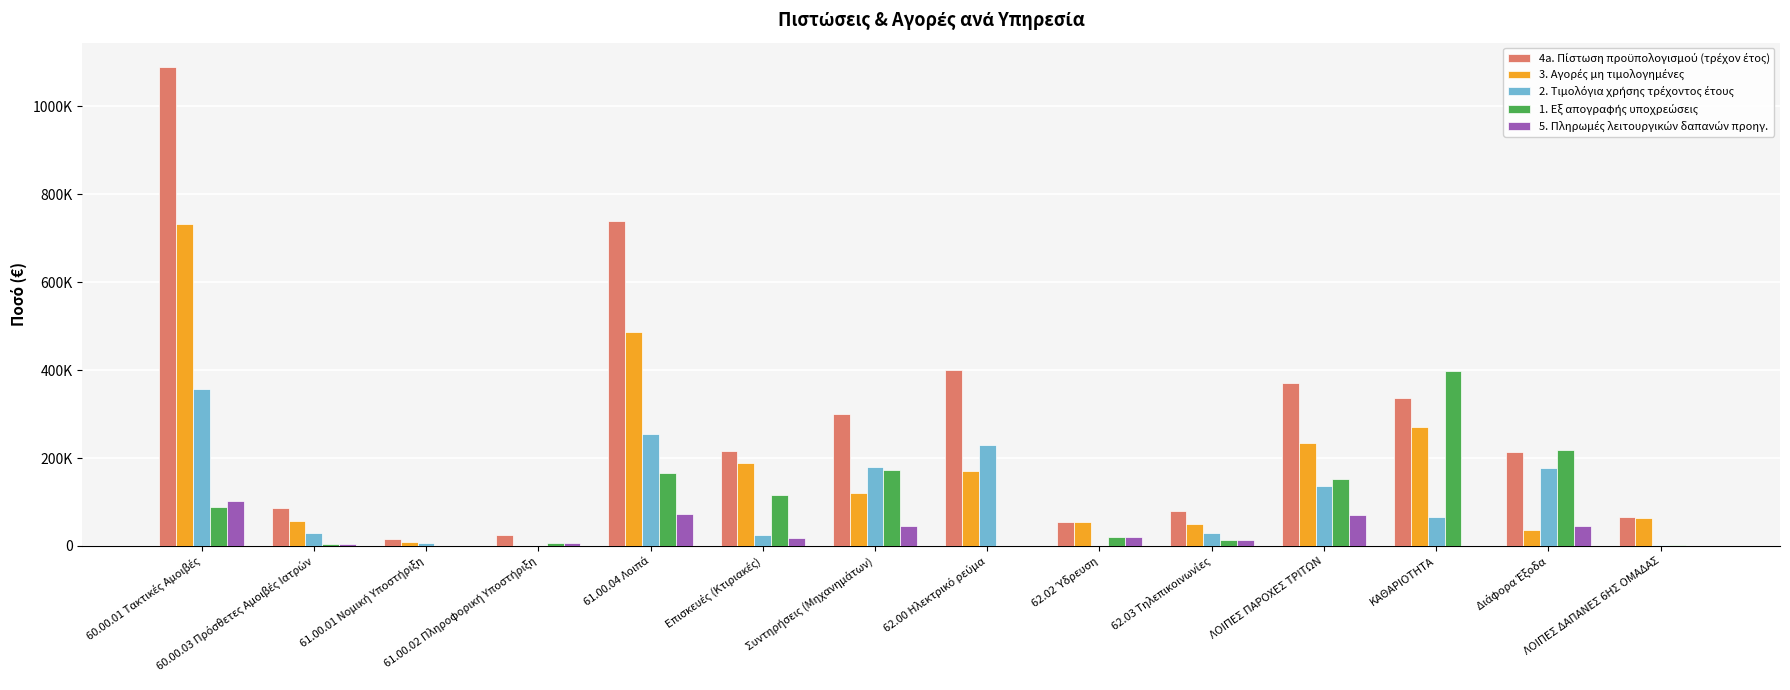

Are the bars grouped side by side (vs. stacked)?

Yes